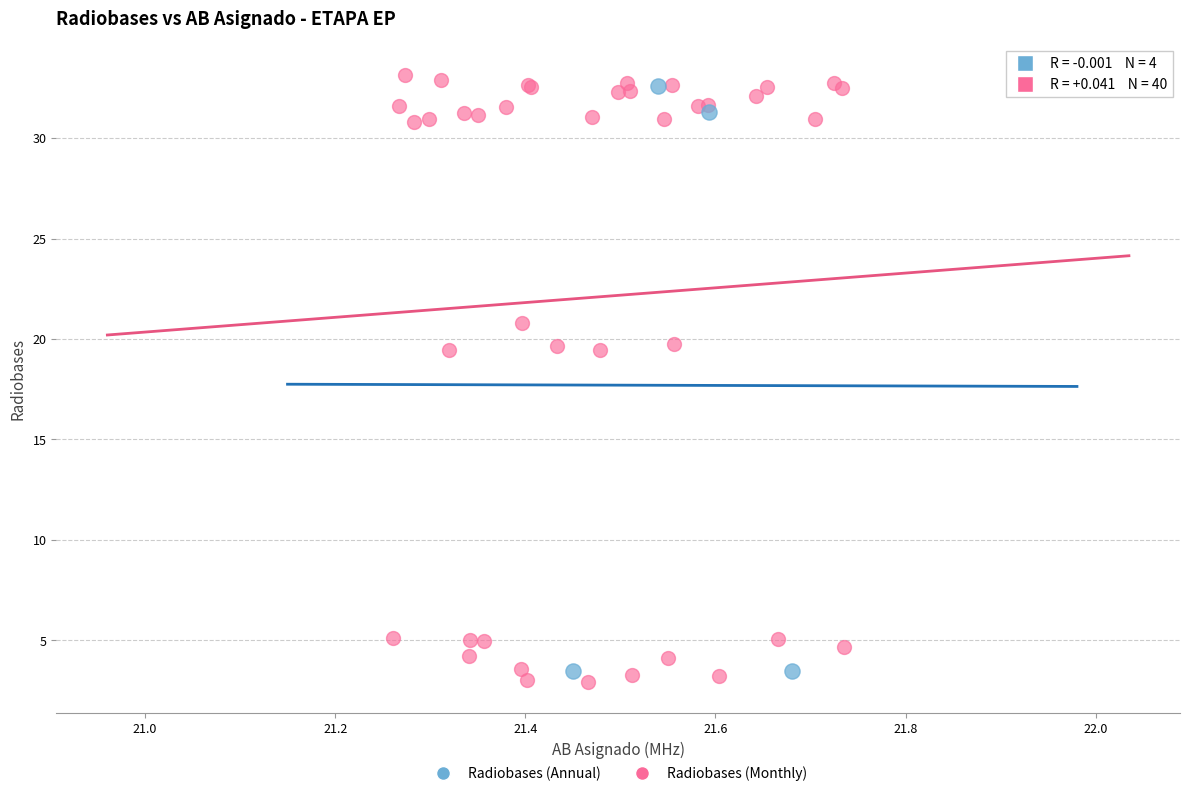

Which series has the largest Y range (max minus min)?

Radiobases (Monthly)